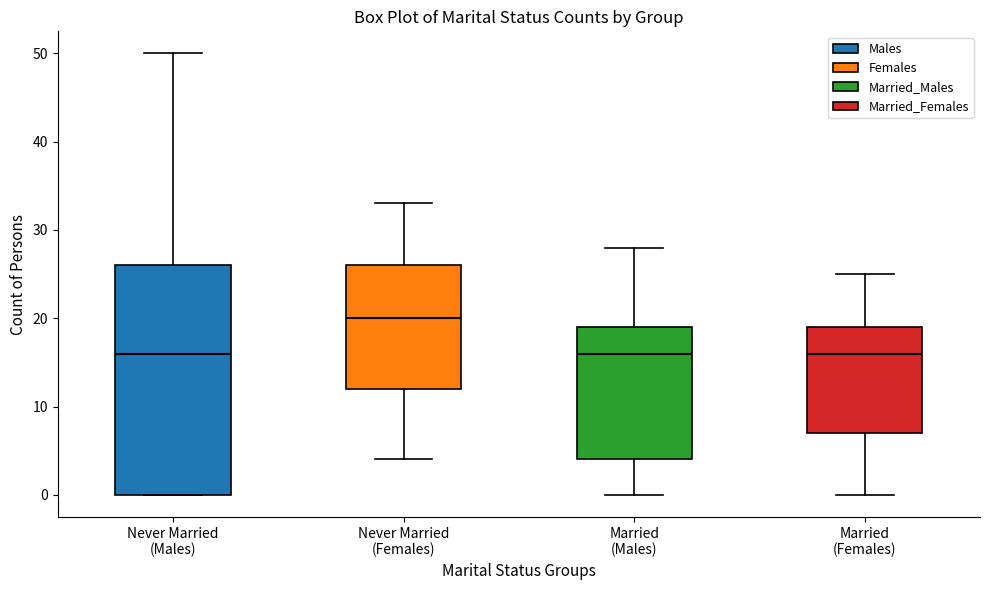

Which box's median line is the highest?

Never Married (Females)